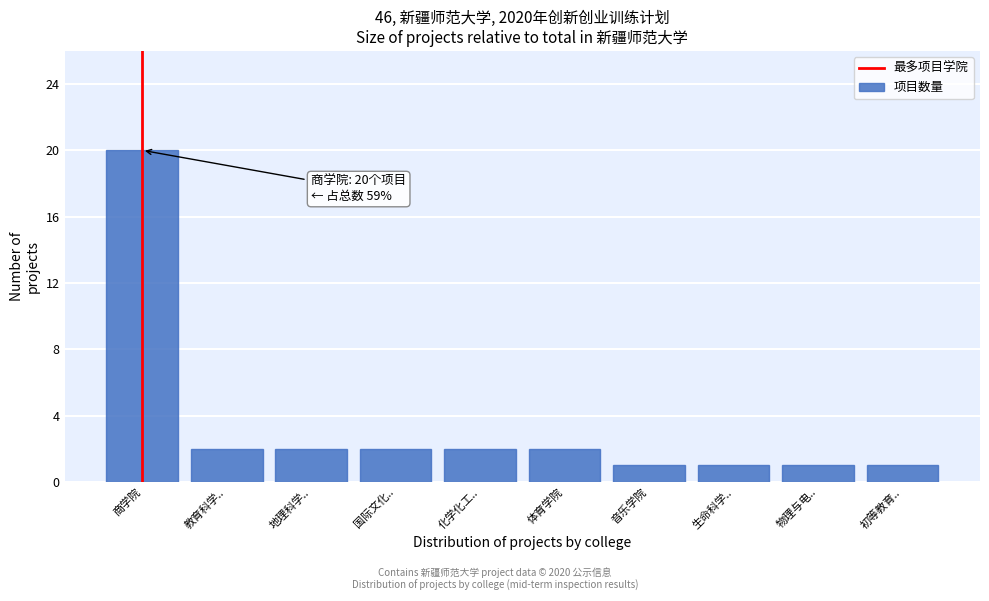

Reading left to right, list all the values displayed in this chart.

商学院=20	教育科学..=2	地理科学..=2	国际文化..=2	化学化工..=2	体育学院=2	音乐学院=1	生命科学..=1	物理与电..=1	初等教育..=1